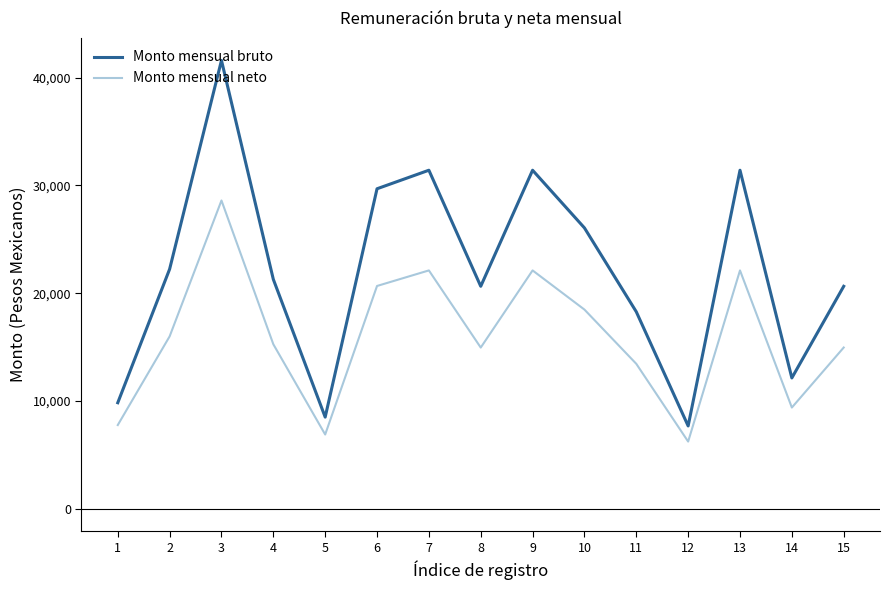

Which series has the largest total across all categories?

Monto mensual bruto